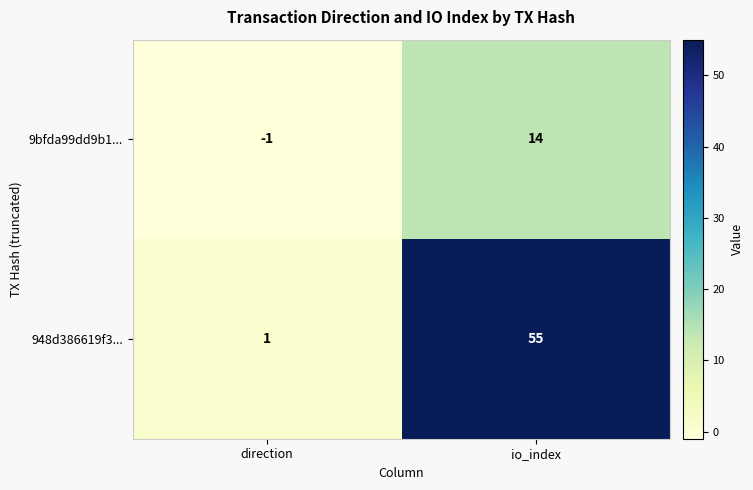

At which category is the sum across all series the highest?

io_index